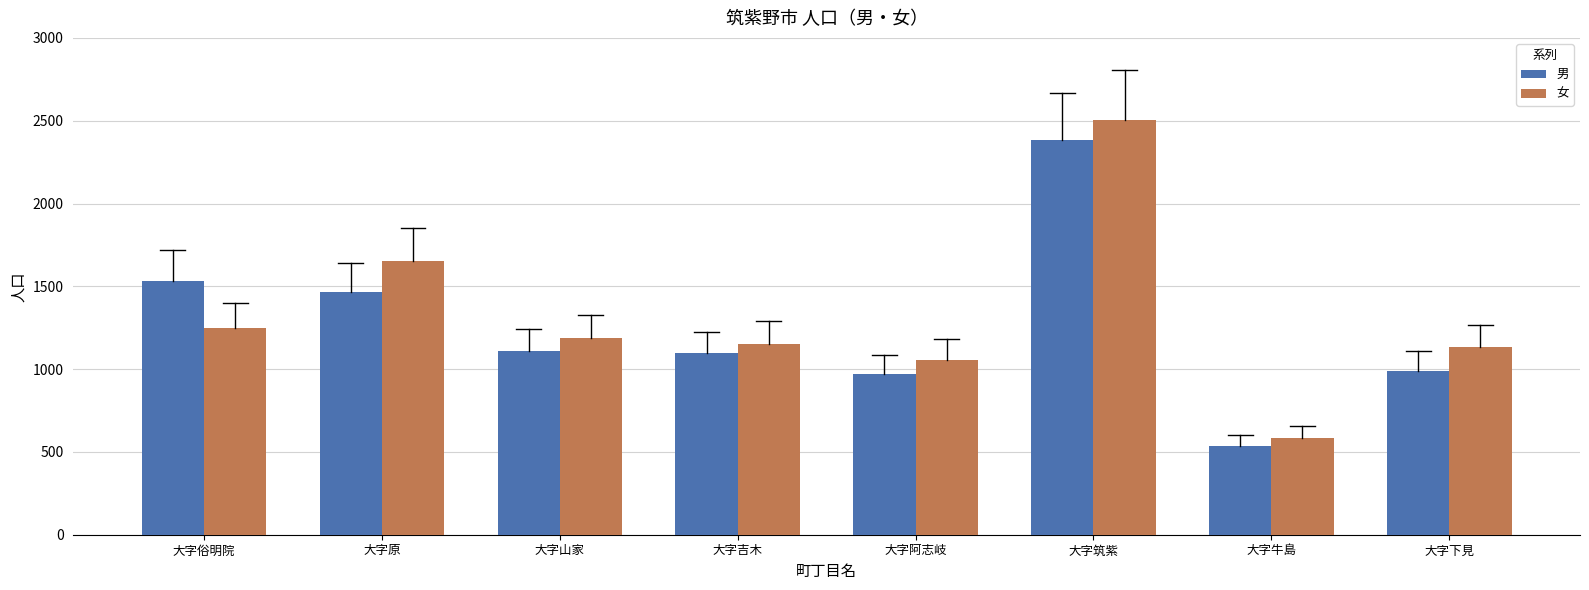

What is the label of the 1st bar from the right?

大字下見